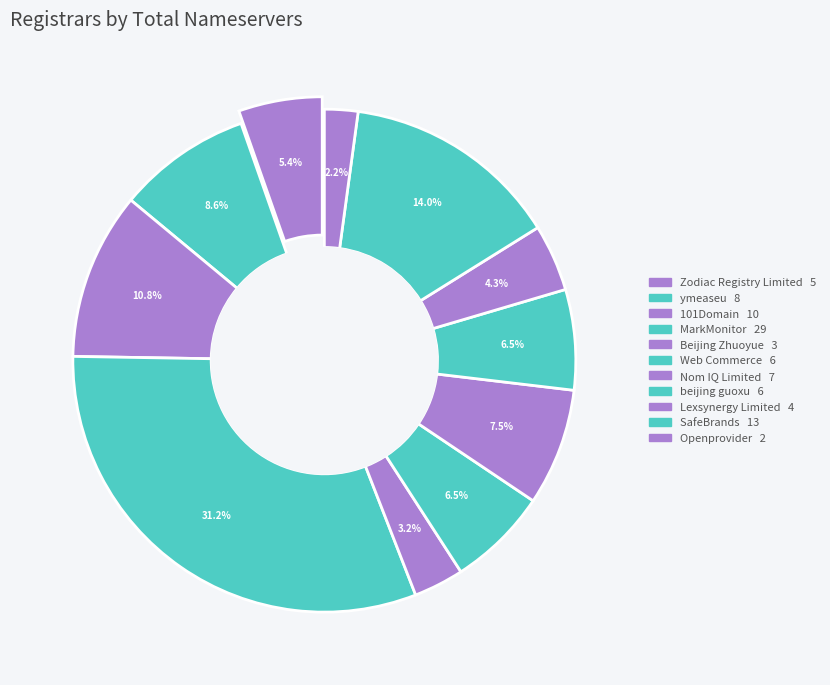

To the nearest percent, what is the difference between the largest and smallest slice percentages?

29%